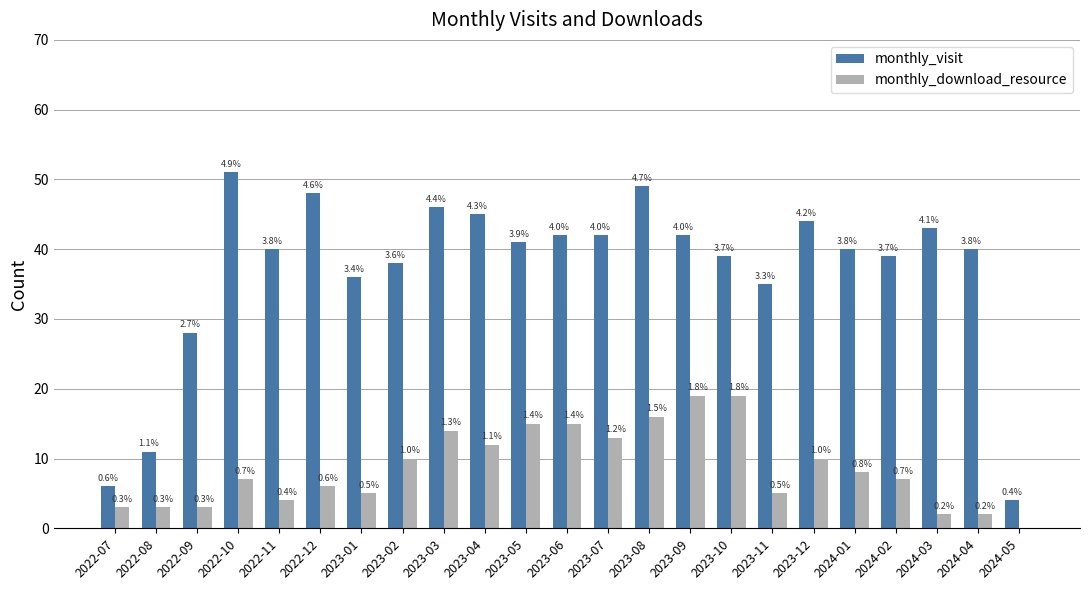

Which series has the largest total across all categories?

monthly_visit